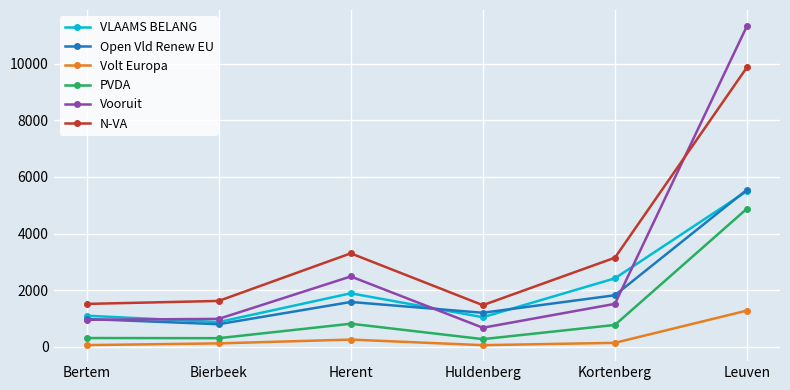

What value does the PVDA series have at Herent?

820